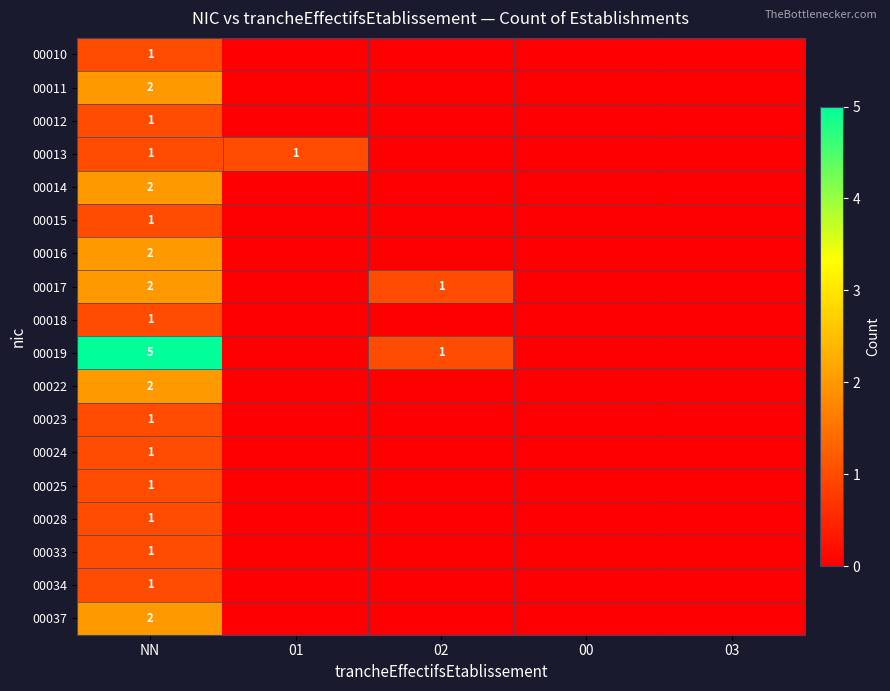

The value of 00016 at 00 is 0. True or false?

True